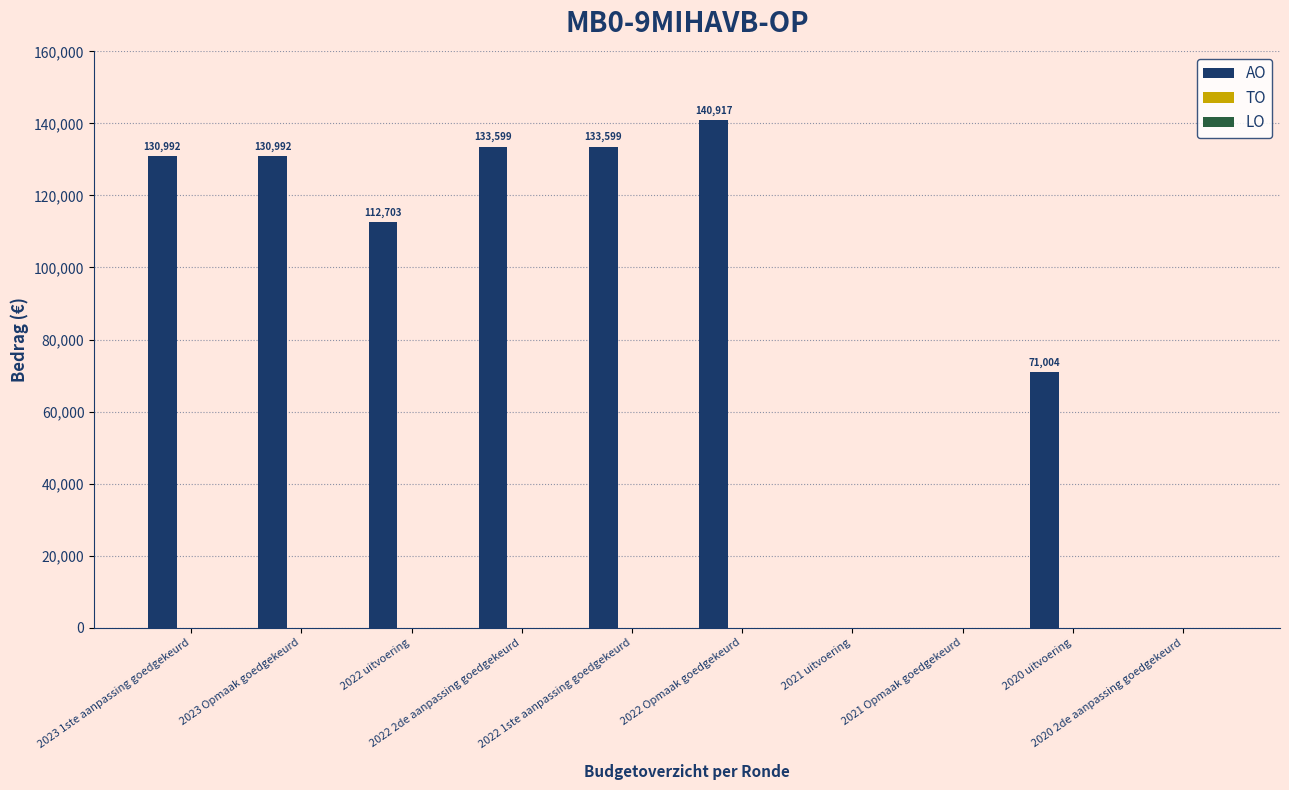

What is the greatest value displayed?

140917